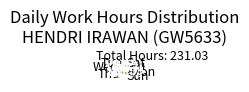

Is Thu the majority of the pie?

No